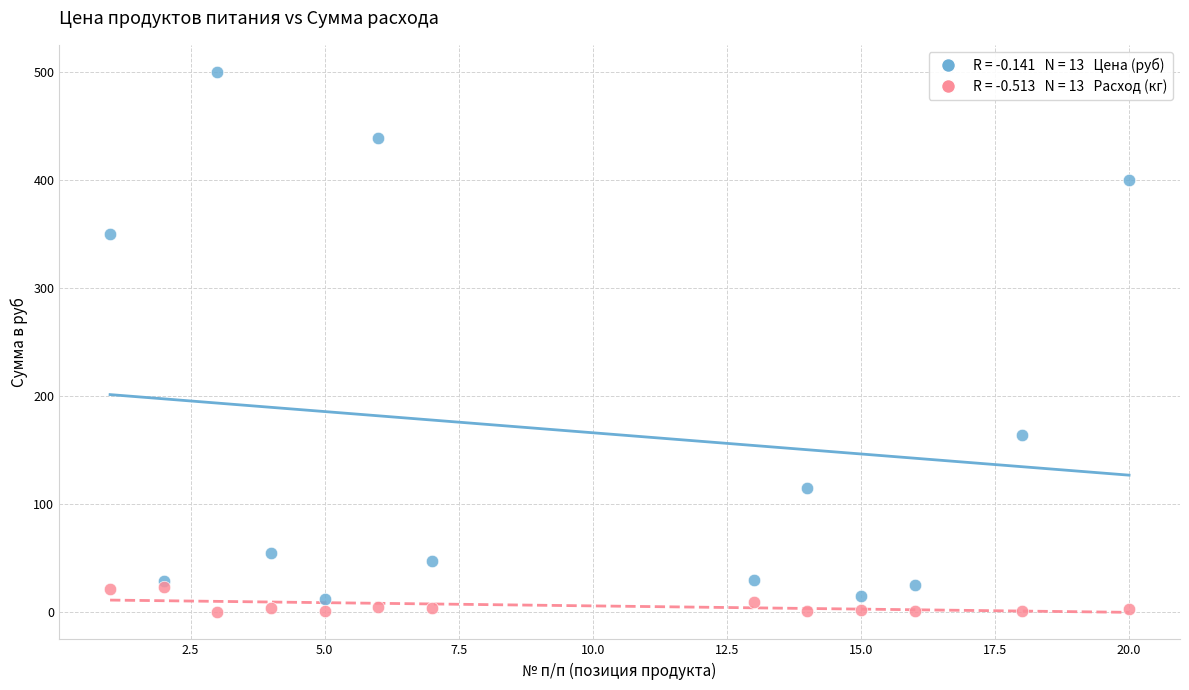

Across all series, what Y value is closest to 250?

164.3